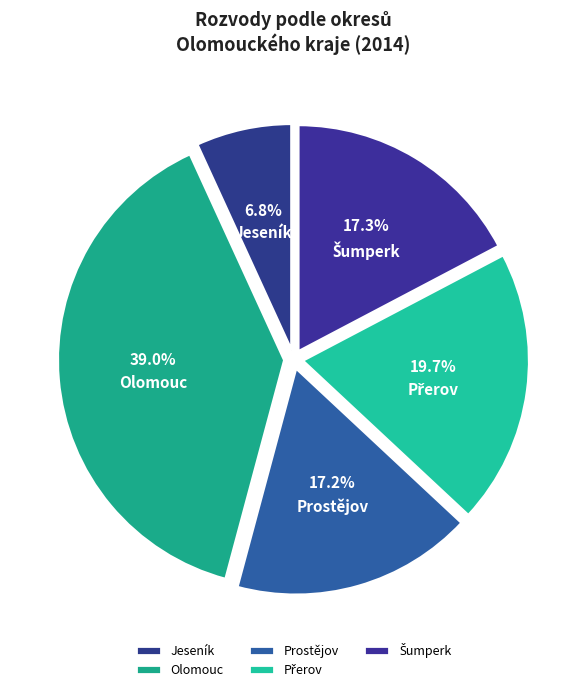

What is the change in value from Jeseník to Přerov?

+195